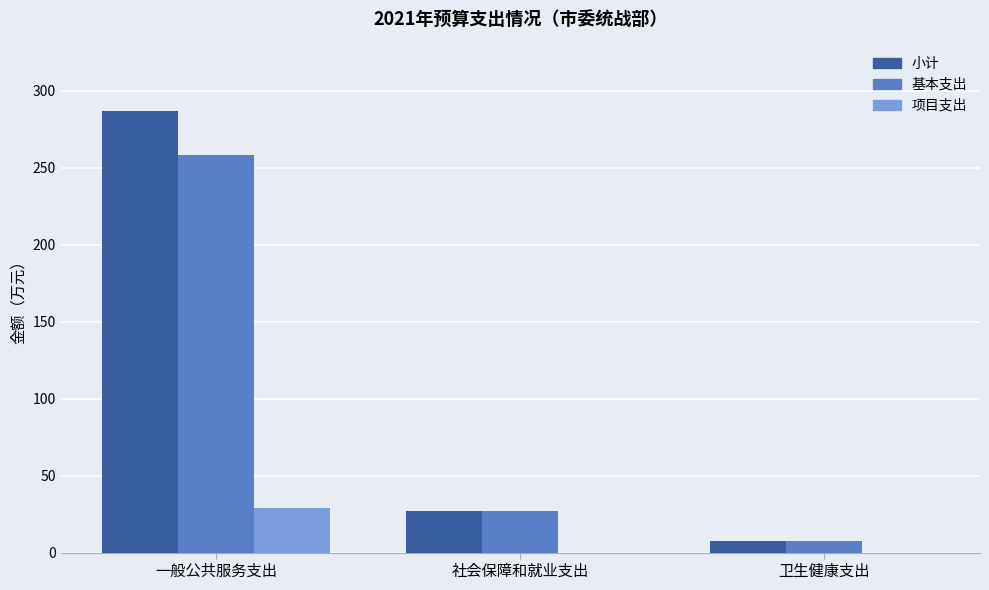

What is the approximate value of 基本支出 at 一般公共服务支出?

257.9